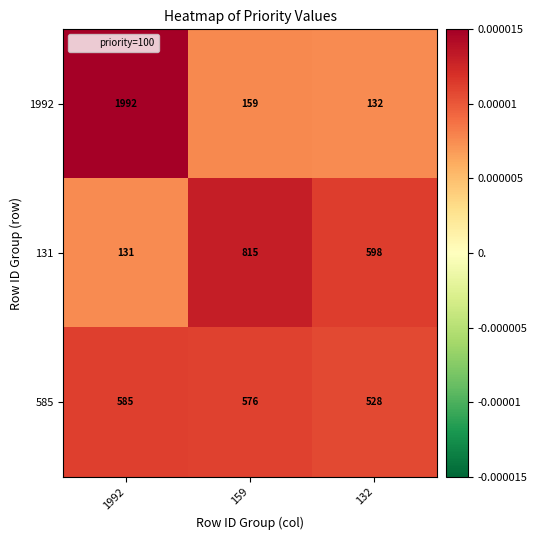

How many categories are shown in the chart?

3